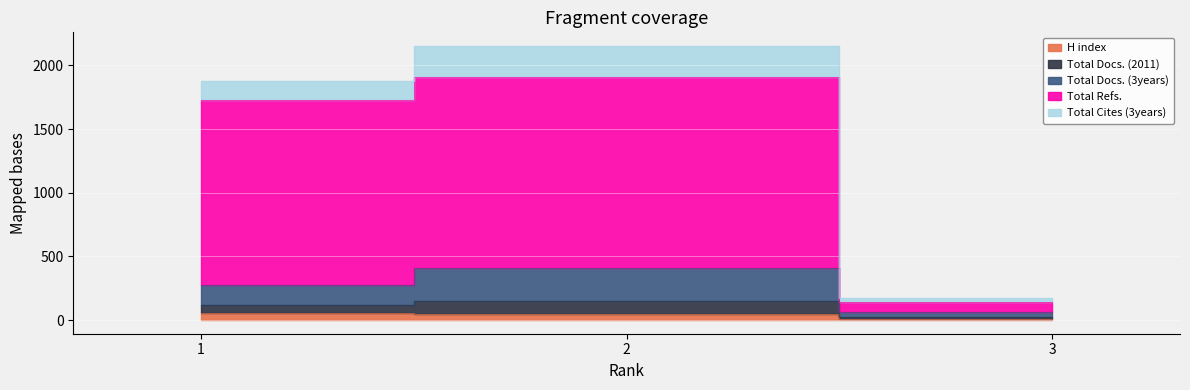

Is the value of Total Refs. at 1 greater than the value of Total Cites (3years) at 1?

Yes